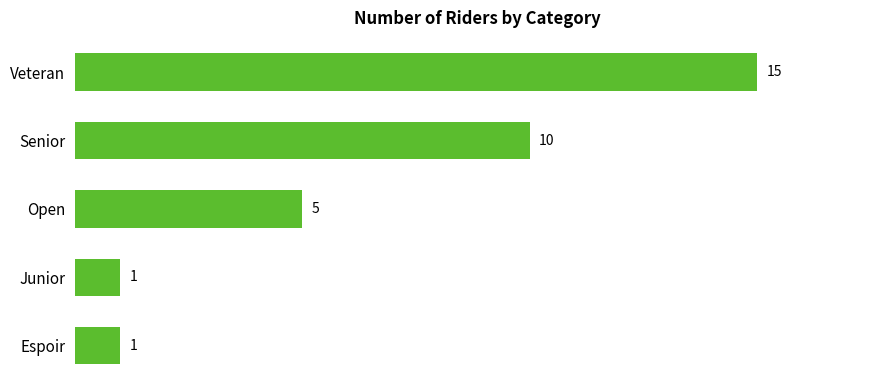

Reading top to bottom, transcribe all the data shown in this chart.

Veteran=15	Senior=10	Open=5	Junior=1	Espoir=1